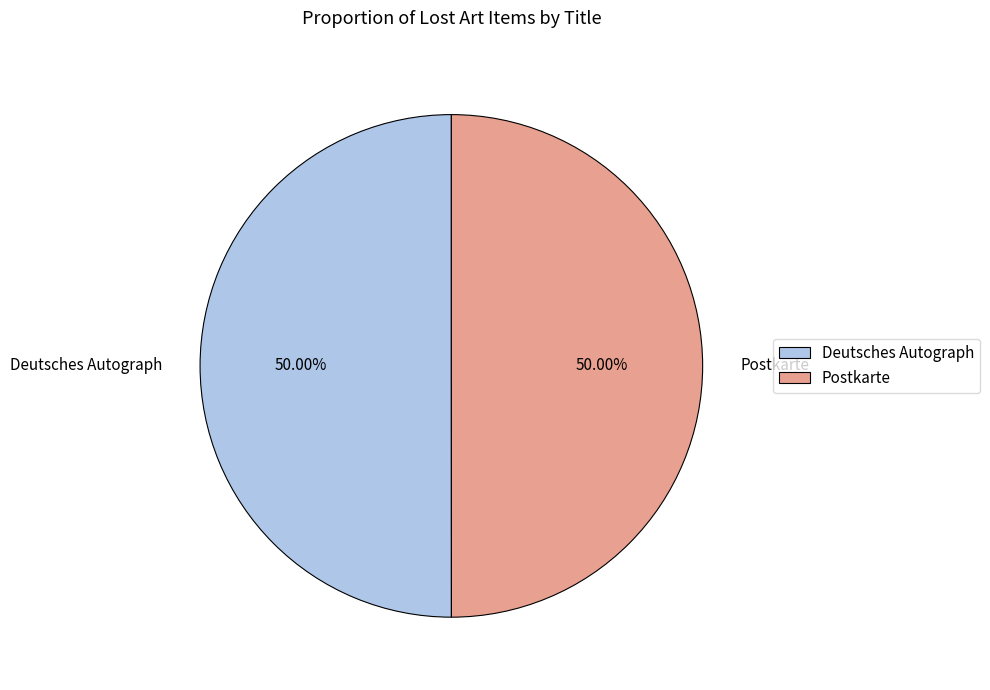

Combined, what portion of the pie is Deutsches Autograph and Postkarte?

100.0%